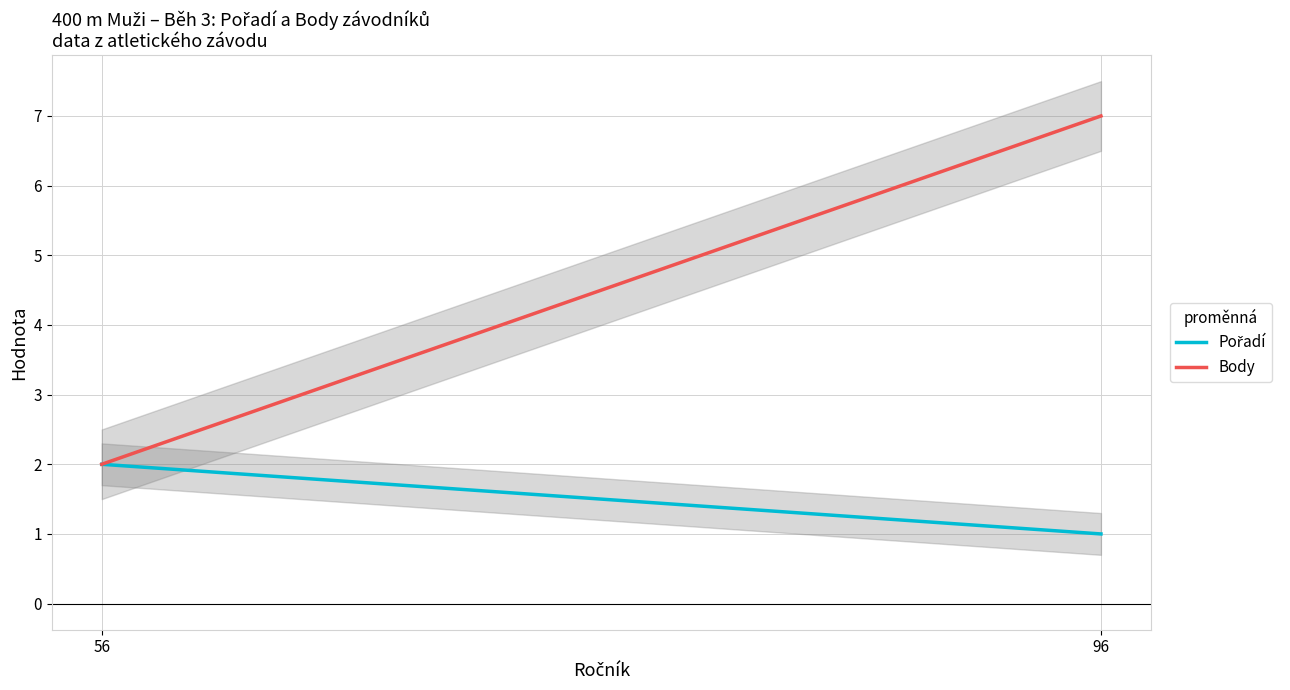

Rank the series at 56 from highest to lowest value.

Pořadí, Body